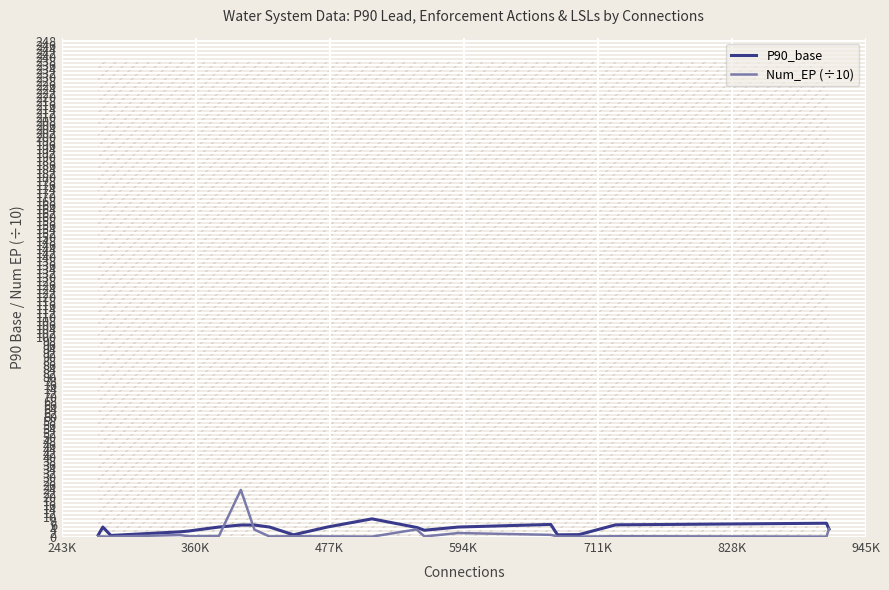

List the series in order of their peak value, highest first.

Num_EP (÷10), P90_base